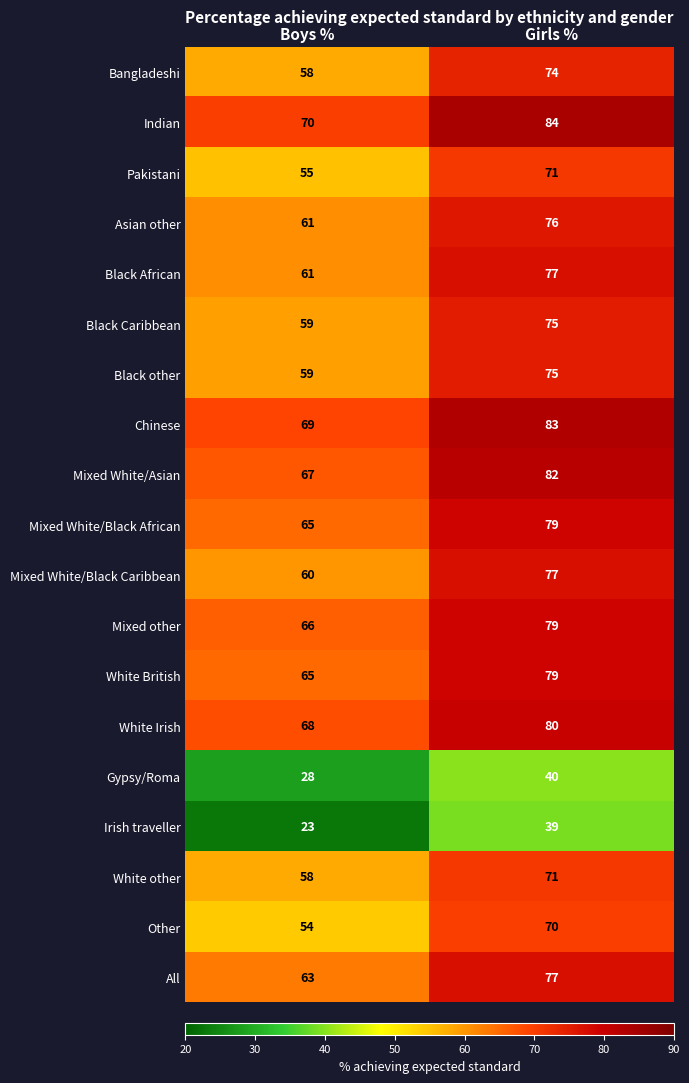

Which category has the highest value in the Indian series?

Girls %